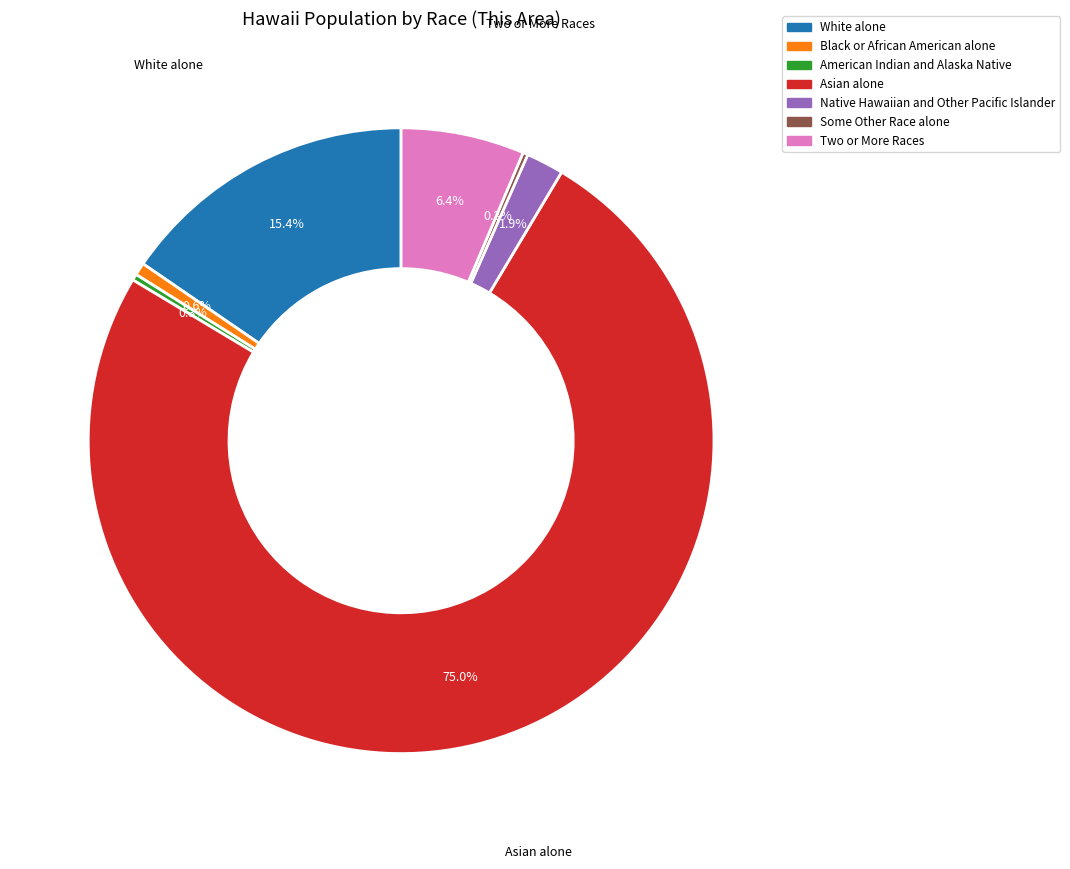

Approximately how many times larger is the value at American Indian and Alaska Native compared to Black or African American alone?

0.5